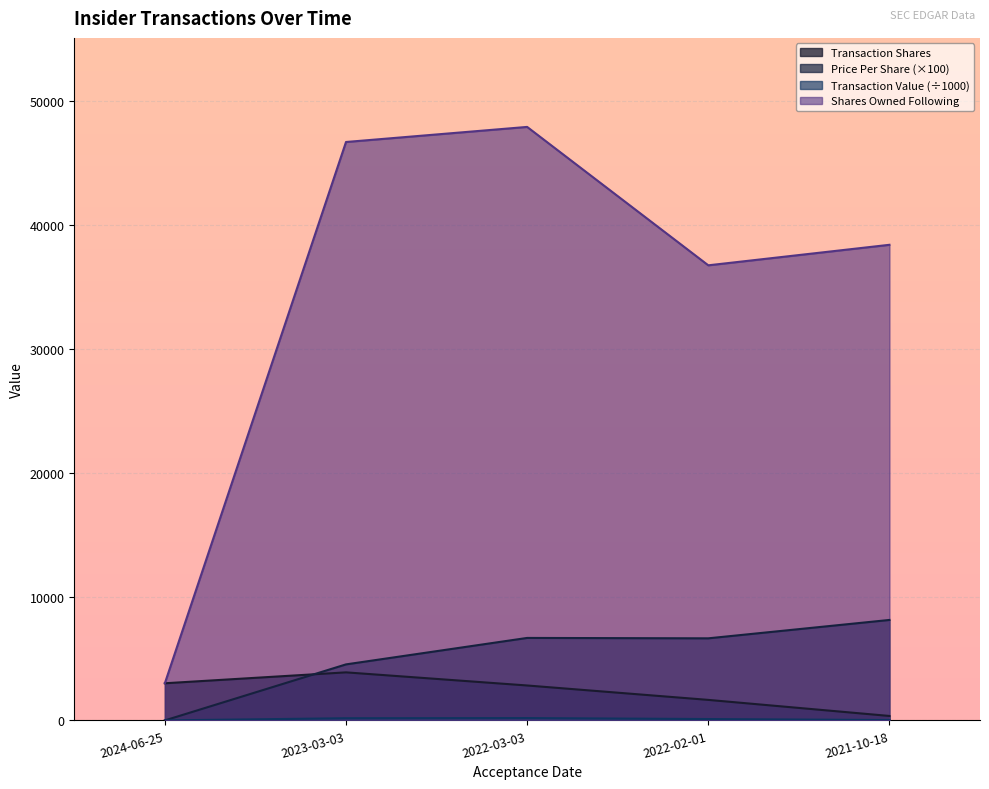

What is the difference between the maximum and minimum values in the transactionValue series?

187.9